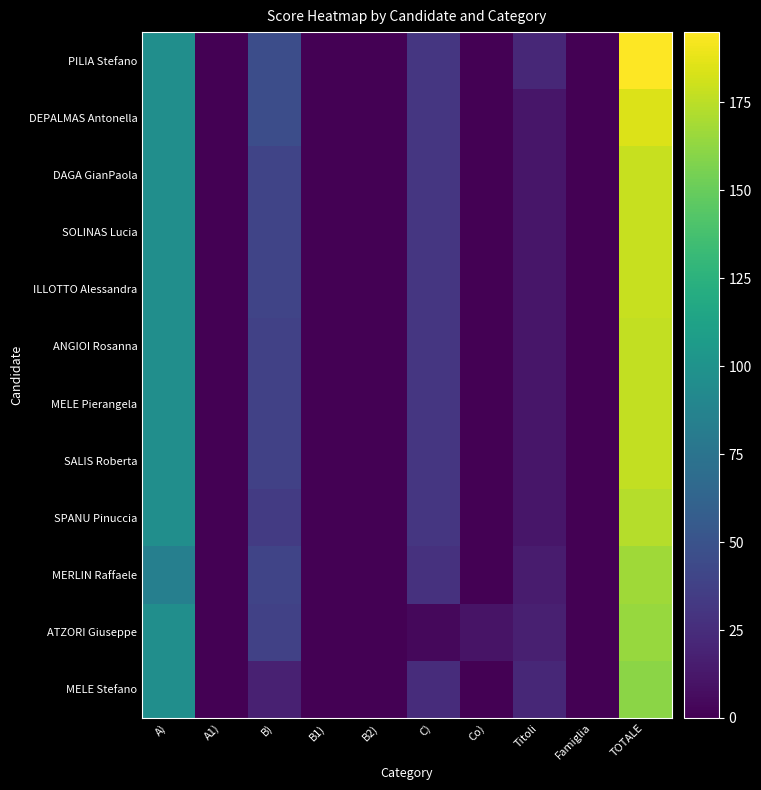

Reading left to right, transcribe all the data shown in this chart.

PILIA Stefano: A)=96	A1)=0	B)=46	B1)=0	B2)=0	C)=31	Co)=0	Titoli=22	Famiglia=0	TOTALE=195
DEPALMAS Antonella: A)=96	A1)=0	B)=46	B1)=0	B2)=0	C)=31	Co)=0	Titoli=12	Famiglia=0	TOTALE=185
DAGA GianPaola: A)=96	A1)=0	B)=40	B1)=0	B2)=0	C)=31	Co)=0	Titoli=12	Famiglia=0	TOTALE=179
SOLINAS Lucia: A)=96	A1)=0	B)=40	B1)=0	B2)=0	C)=31	Co)=0	Titoli=12	Famiglia=0	TOTALE=179
ILLOTTO Alessandra: A)=96	A1)=0	B)=40	B1)=0	B2)=0	C)=31	Co)=0	Titoli=12	Famiglia=0	TOTALE=179
ANGIOI Rosanna: A)=96	A1)=0	B)=38	B1)=0	B2)=0	C)=31	Co)=0	Titoli=12	Famiglia=0	TOTALE=177
MELE Pierangela: A)=96	A1)=0	B)=38	B1)=0	B2)=0	C)=31	Co)=0	Titoli=12	Famiglia=0	TOTALE=177
SALIS Roberta: A)=96	A1)=0	B)=38	B1)=0	B2)=0	C)=31	Co)=0	Titoli=12	Famiglia=0	TOTALE=177
SPANU Pinuccia: A)=96	A1)=0	B)=34	B1)=0	B2)=0	C)=31	Co)=0	Titoli=12	Famiglia=0	TOTALE=173
MERLIN Raffaele: A)=84	A1)=0	B)=40	B1)=0	B2)=0	C)=28	Co)=0	Titoli=15	Famiglia=0	TOTALE=167
ATZORI Giuseppe: A)=96	A1)=0	B)=38	B1)=0	B2)=0	C)=4	Co)=10	Titoli=17	Famiglia=0	TOTALE=165
MELE Stefano: A)=96	A1)=0	B)=18	B1)=0	B2)=0	C)=25	Co)=0	Titoli=22	Famiglia=0	TOTALE=161